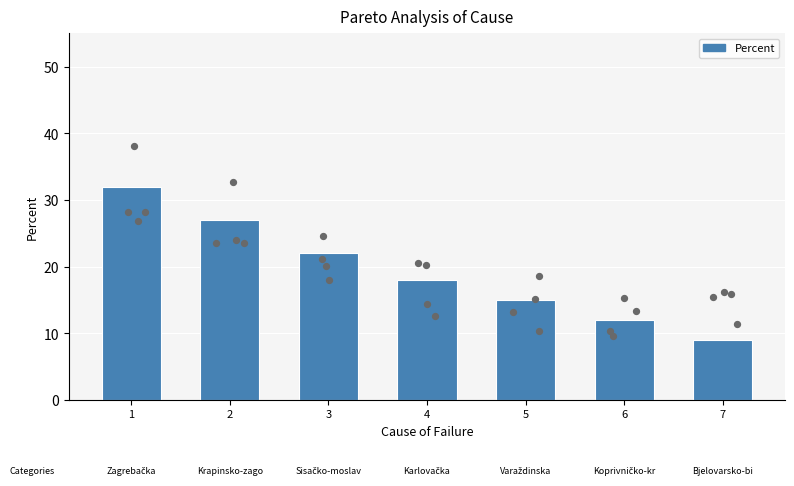

Approximately how many times larger is the value at 1 compared to 5?

2.1